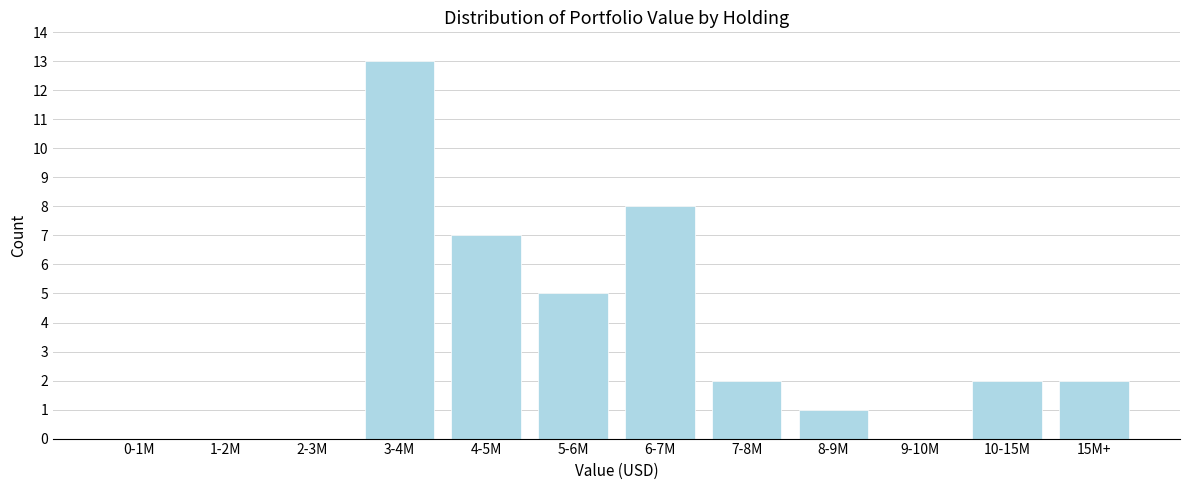

Reading left to right, what are all the values shown in this chart?

0-1M=0	1-2M=0	2-3M=0	3-4M=13	4-5M=7	5-6M=5	6-7M=8	7-8M=2	8-9M=1	9-10M=0	10-15M=2	15M+=2